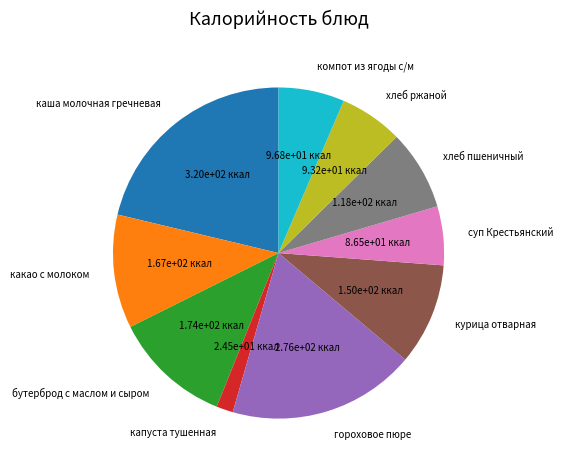

What is the largest slice in the pie chart?

каша молочная гречневая